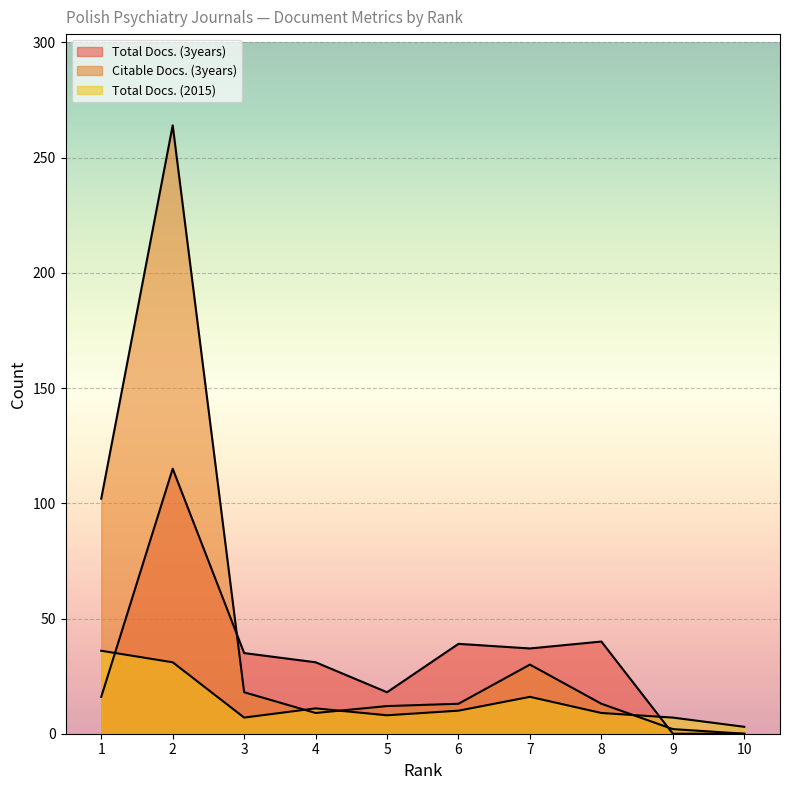

The Total Docs. (3years) series shows 22 at 6. True or false?

False